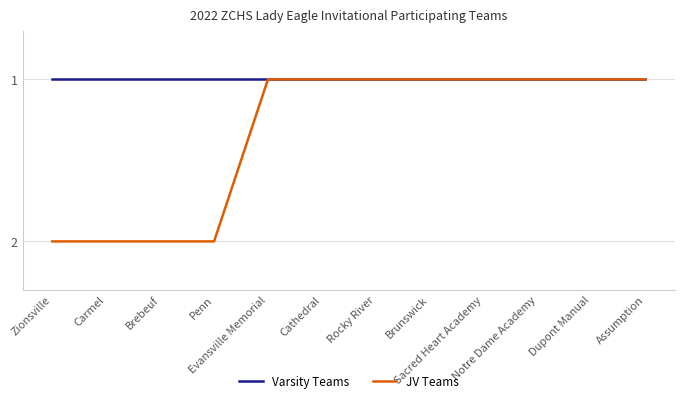

Count the number of data series in this chart.

2